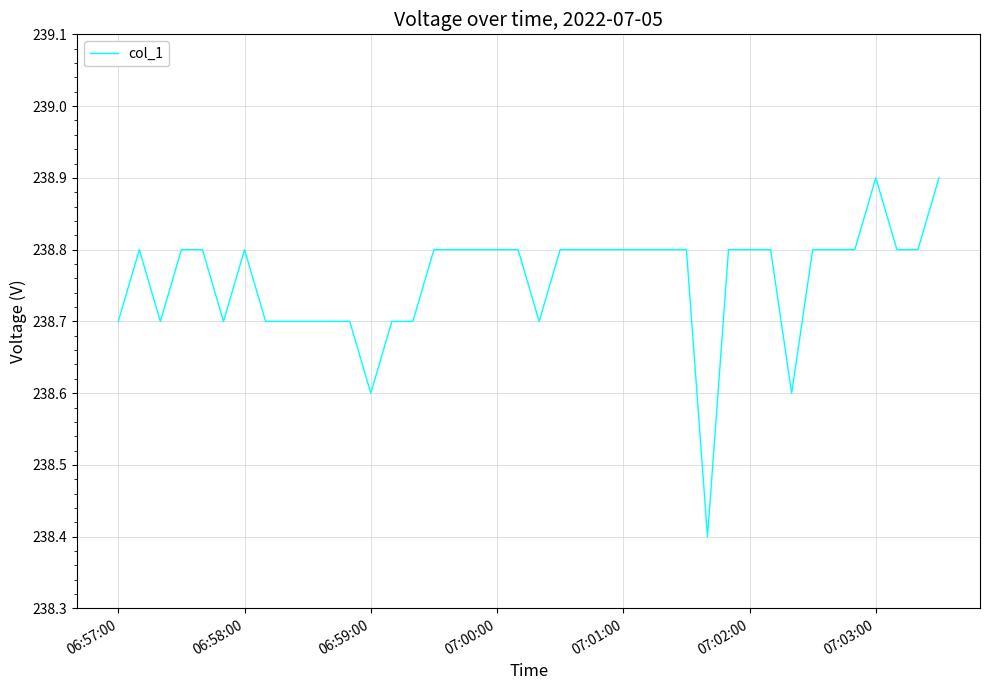

What is the minimum value shown in the chart?

238.4